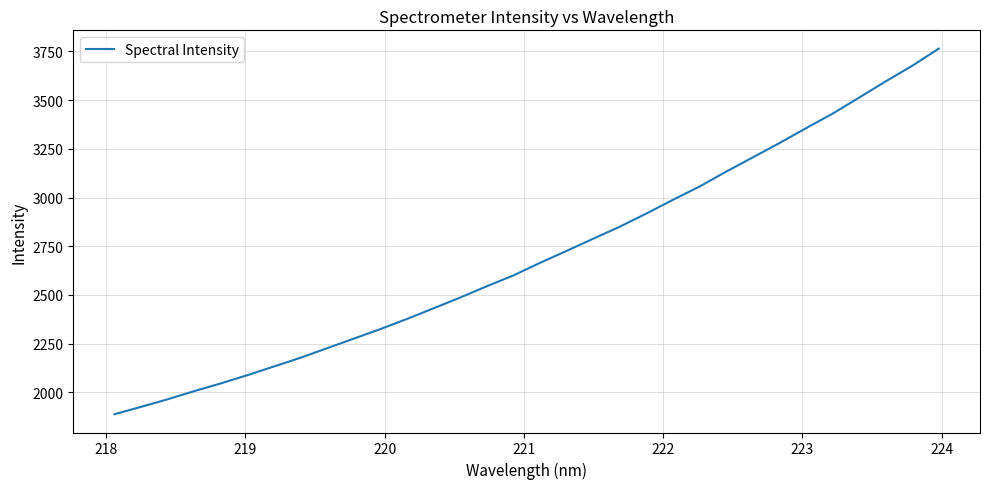

Count the number of categories in the chart.

32